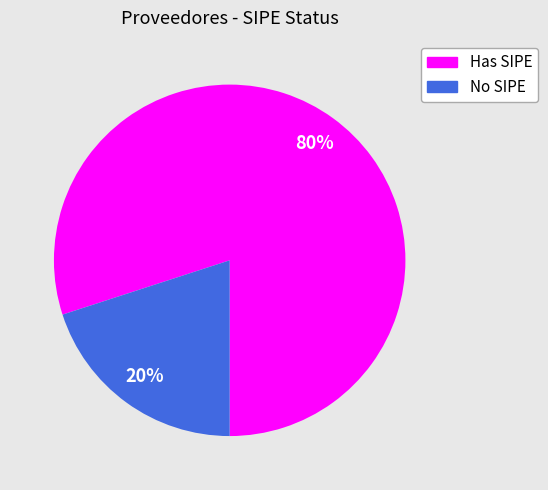

To the nearest percent, what is the difference between the largest and smallest slice percentages?

60%